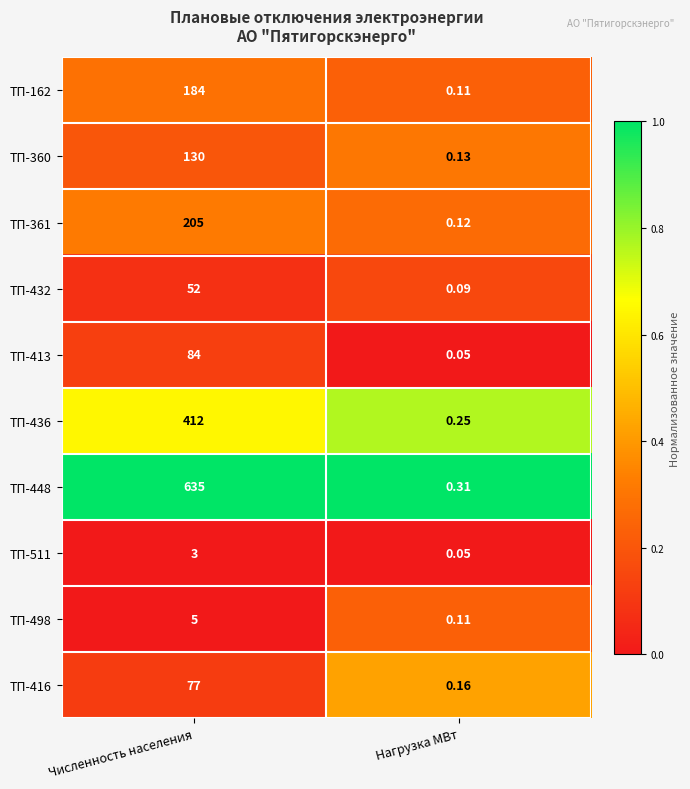

At which category does the chart reach its minimum across all series?

Нагрузка МВт